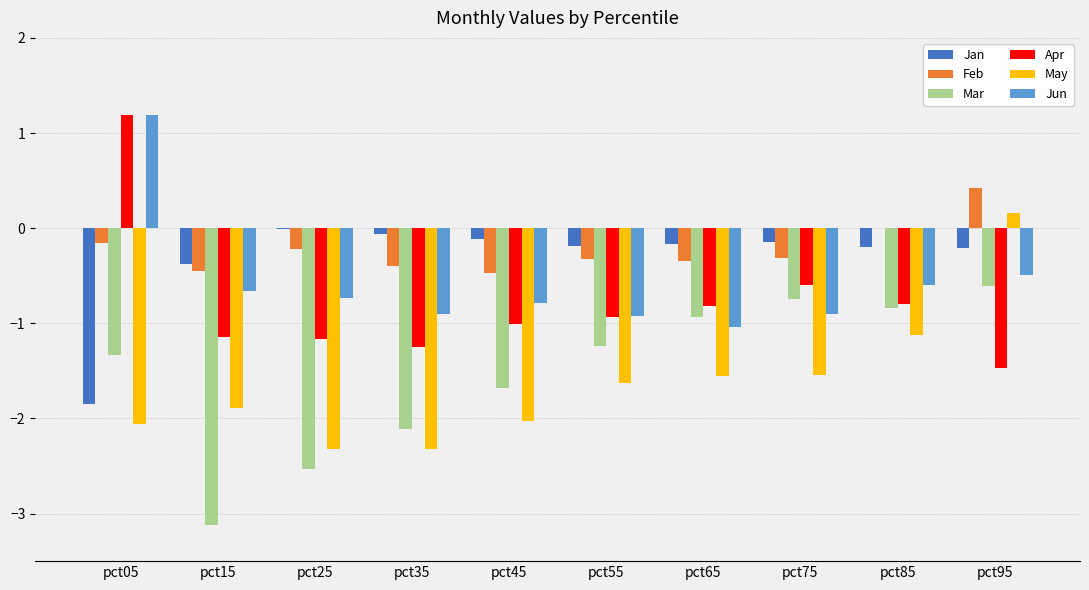

What is the sum of all Feb values?

-2.2